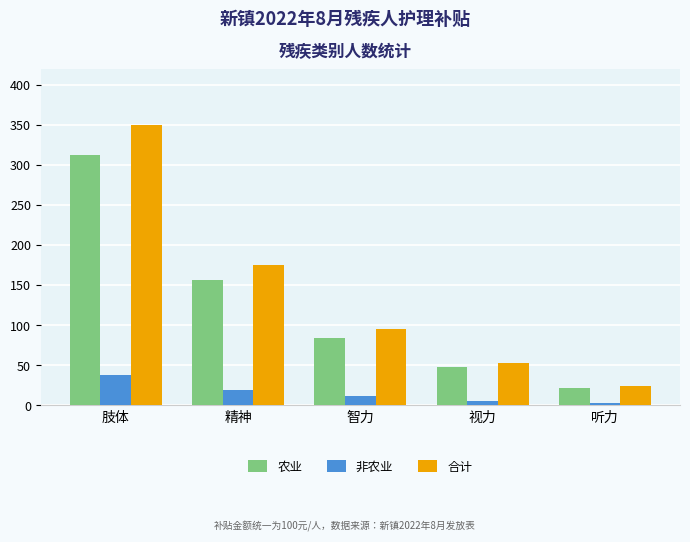

What is the sum of the 农业 values at 精神 and 听力?

177